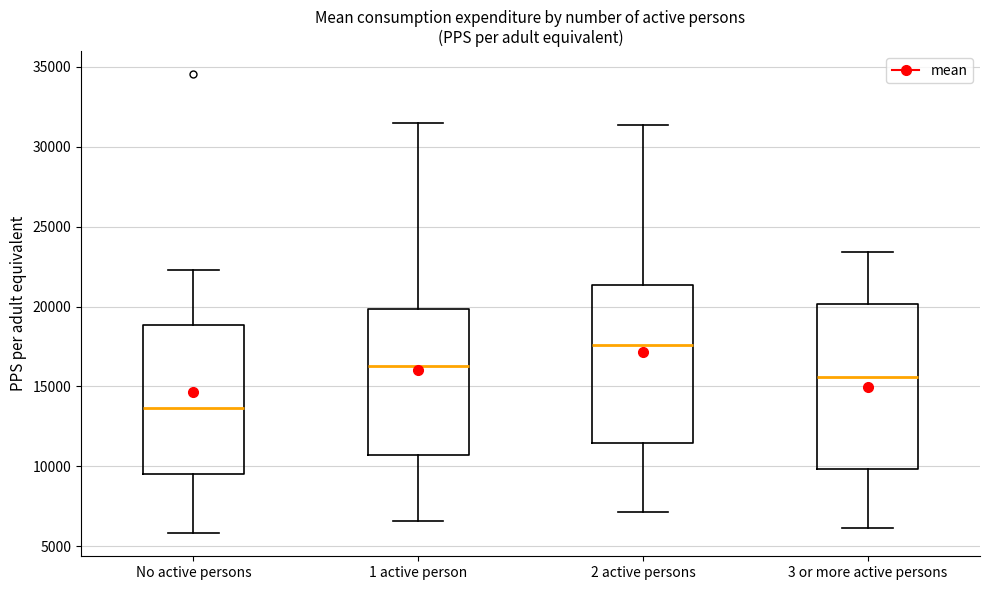

Where does the lower whisker of the box for 1 active person end on the y-axis? The values are not printed on the chart, so give them approximately, as read against the axis.

6500